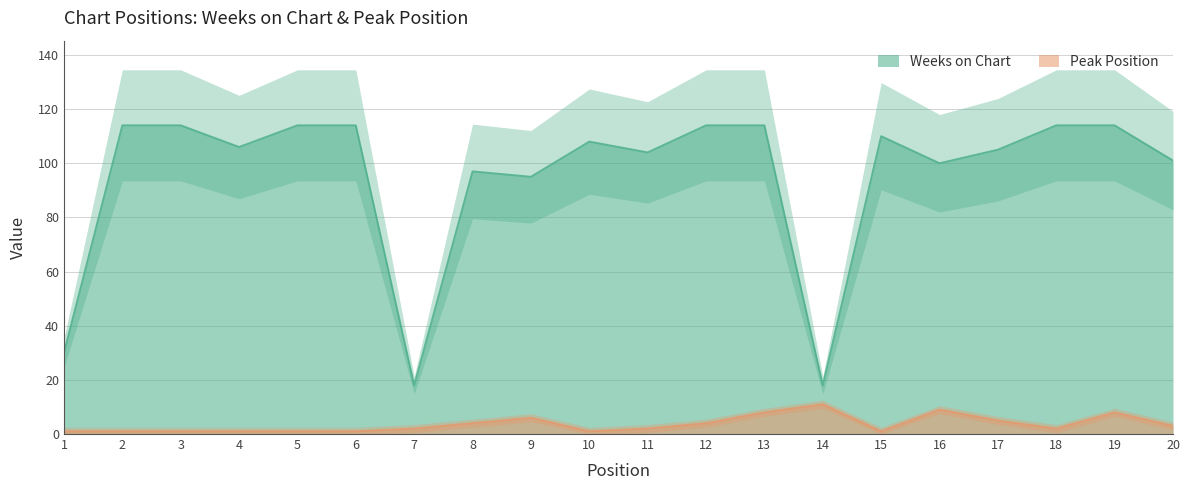

At how many categories does at least one series exceed 58?

17